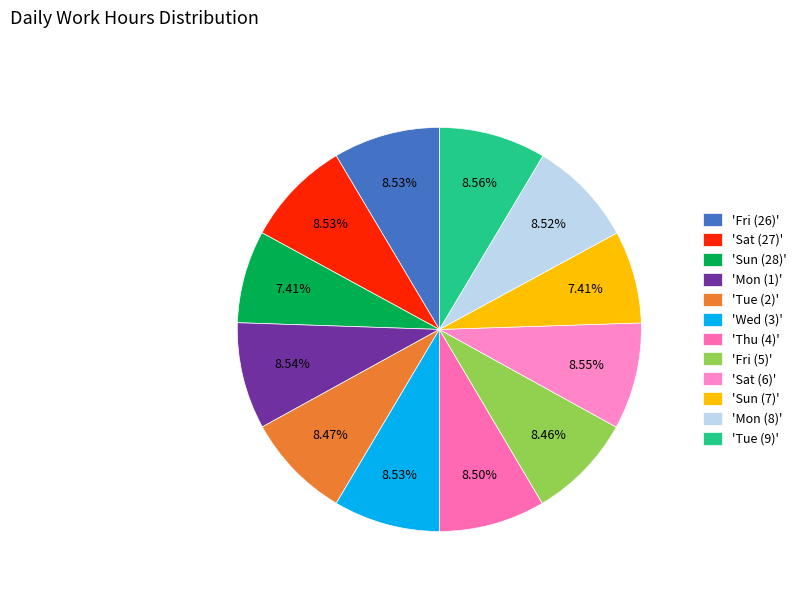

How many segments does this pie chart have?

12